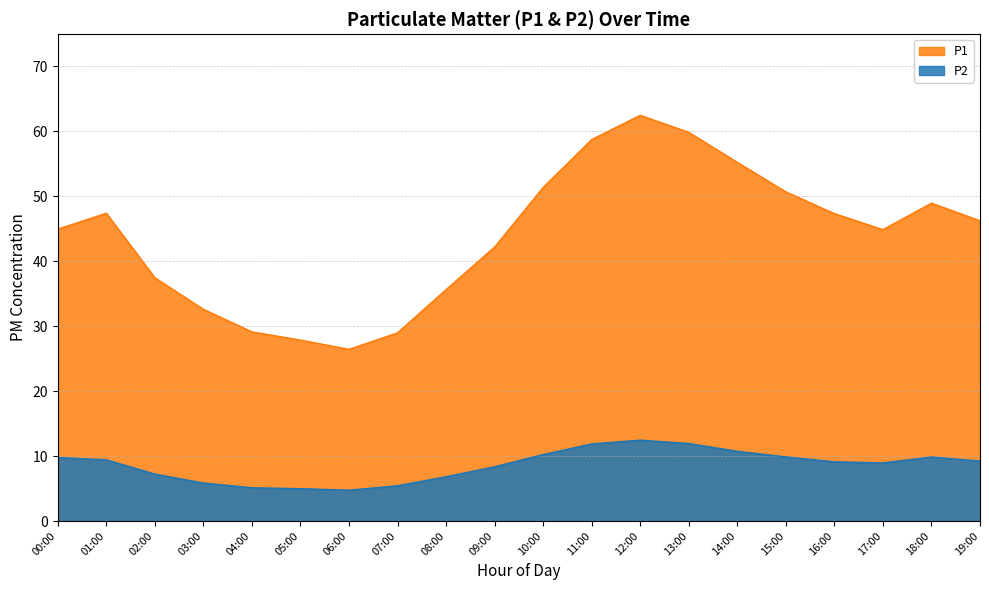

What is the difference between the P1 values at 17:00 and 02:00?

7.4